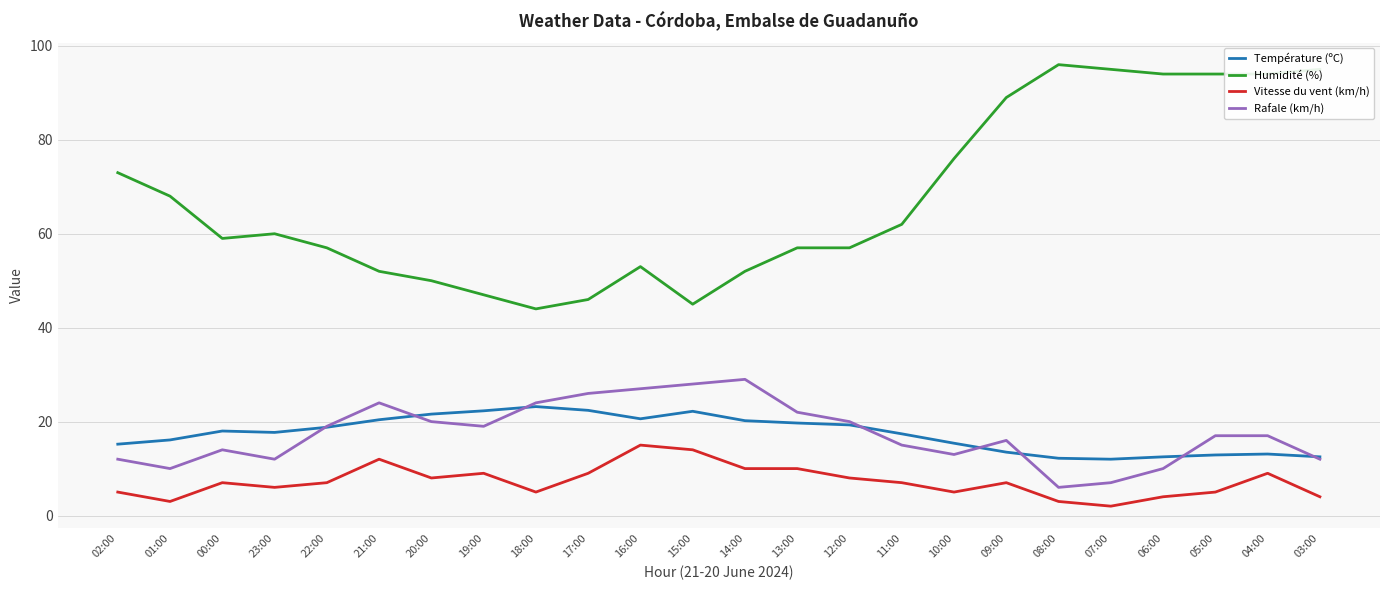

How many series are shown in this chart?

4